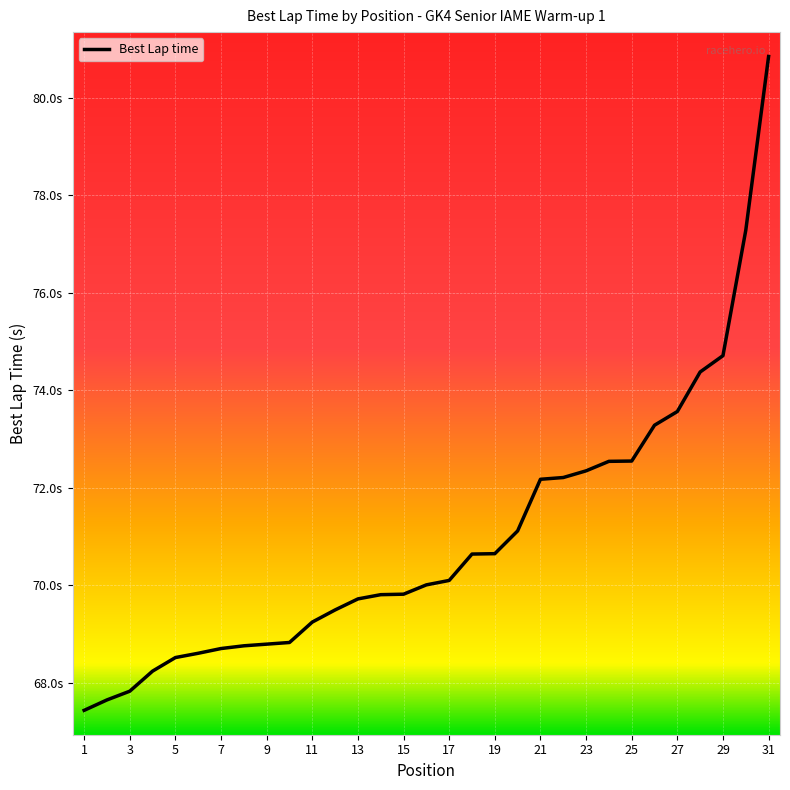

Does the chart display data point markers on the line(s)?

No